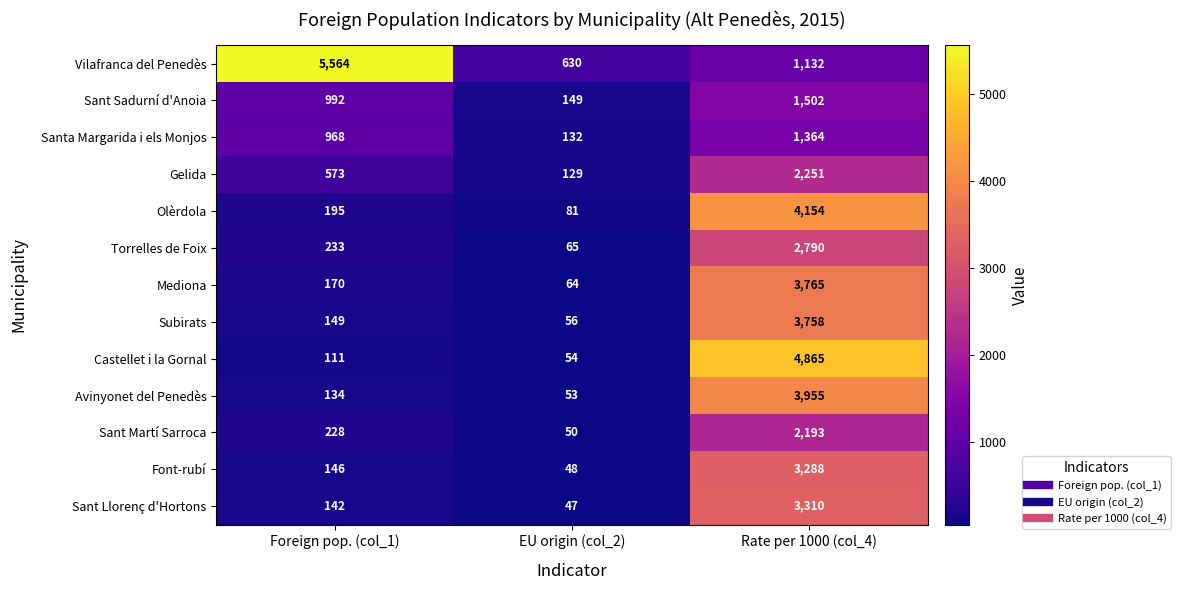

How many Vilafranca del Penedès values are between 630 and 5564?

3